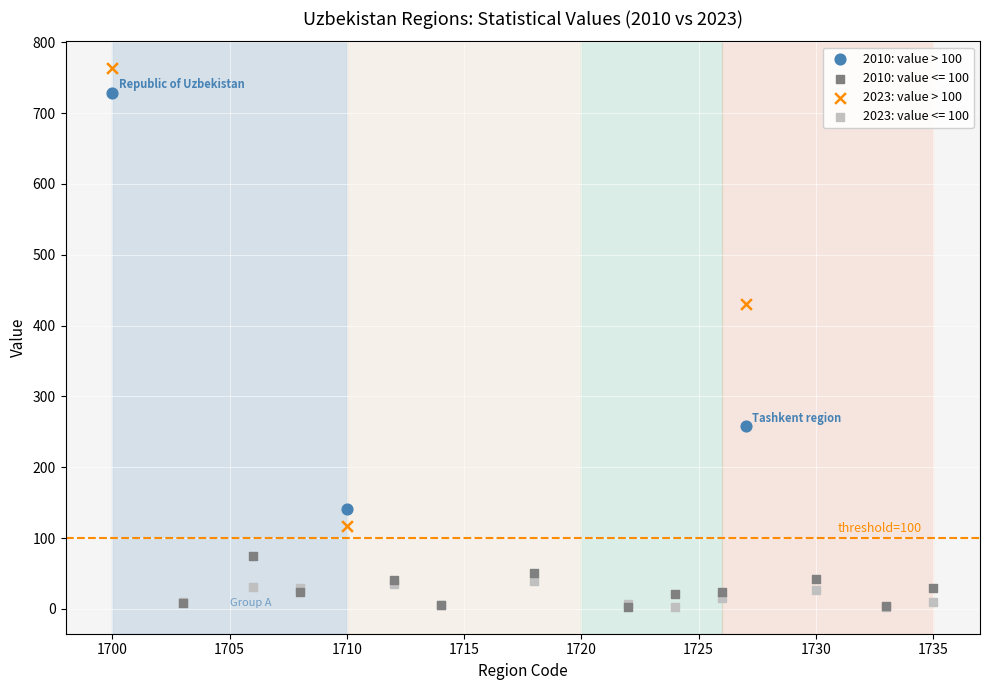

Which series has the largest Y range (max minus min)?

2023: value > 100